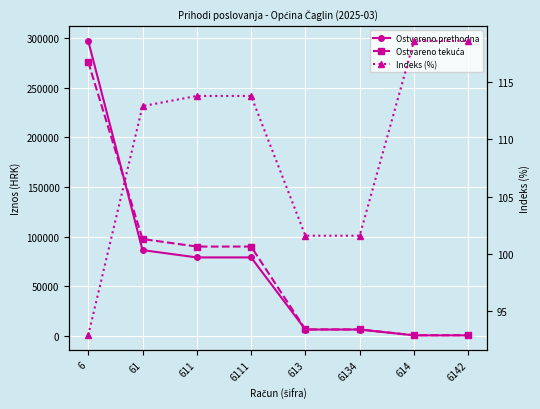

Between 613 and 6142, which series saw the biggest shift?

Ostvareno prethodna